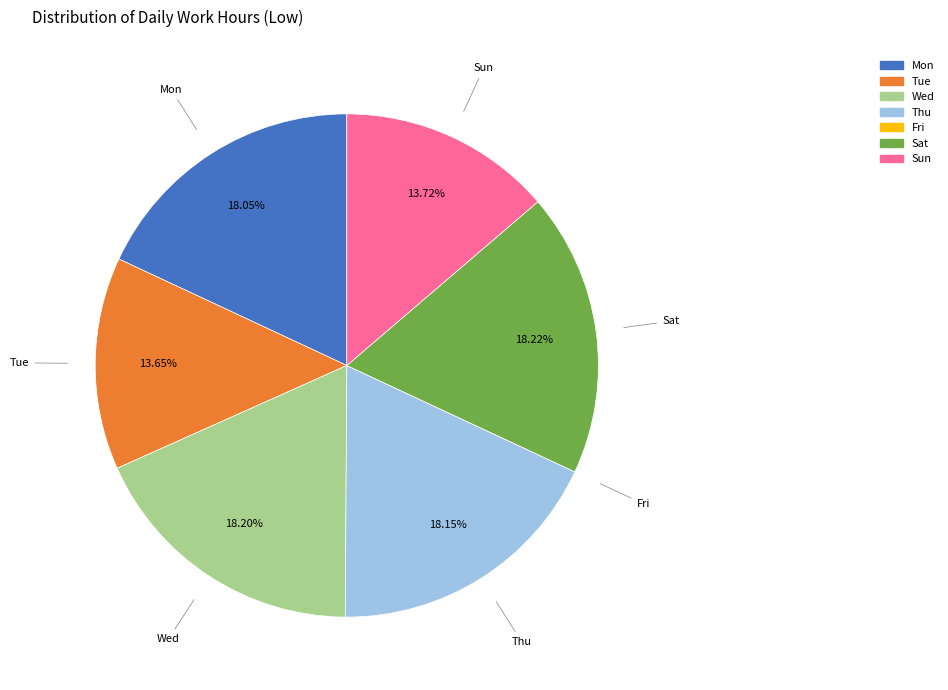

Is there any slice that represents more than half of the pie?

No